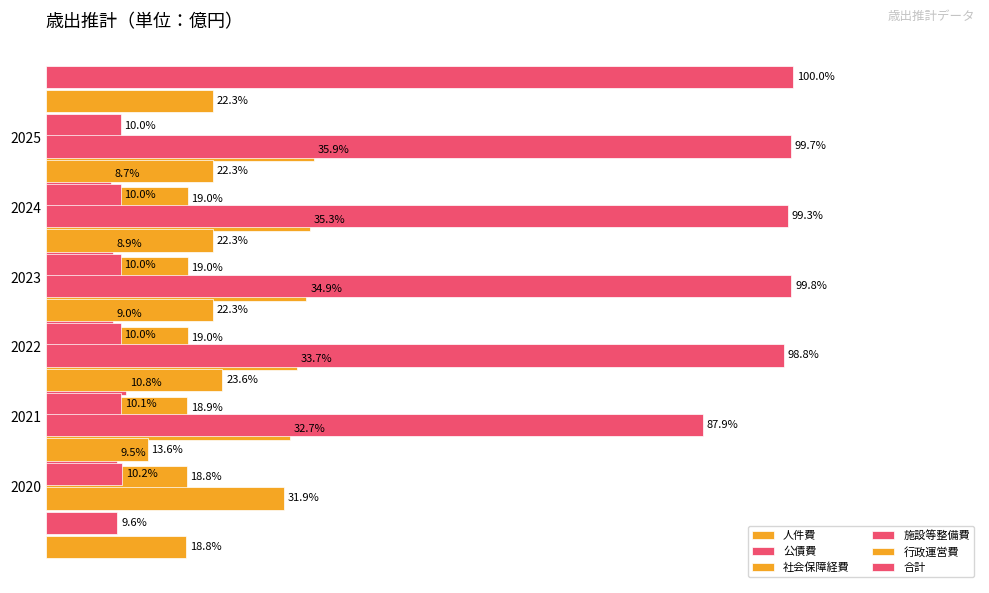

Count the number of data series in this chart.

6